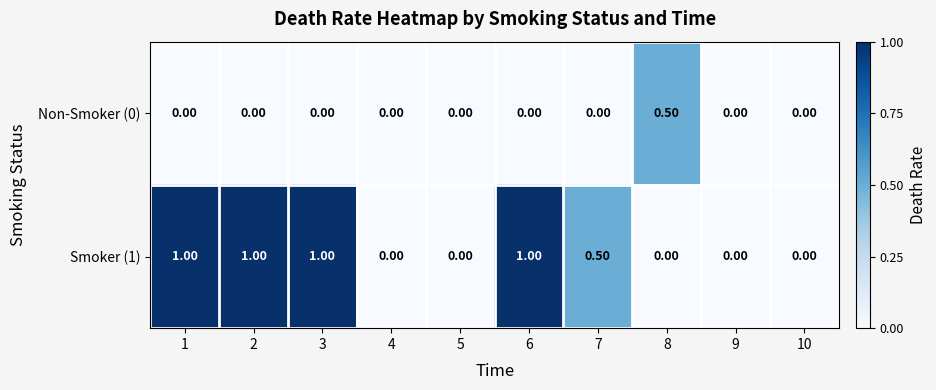

What is the spread (max minus min) of values at 8?

0.5